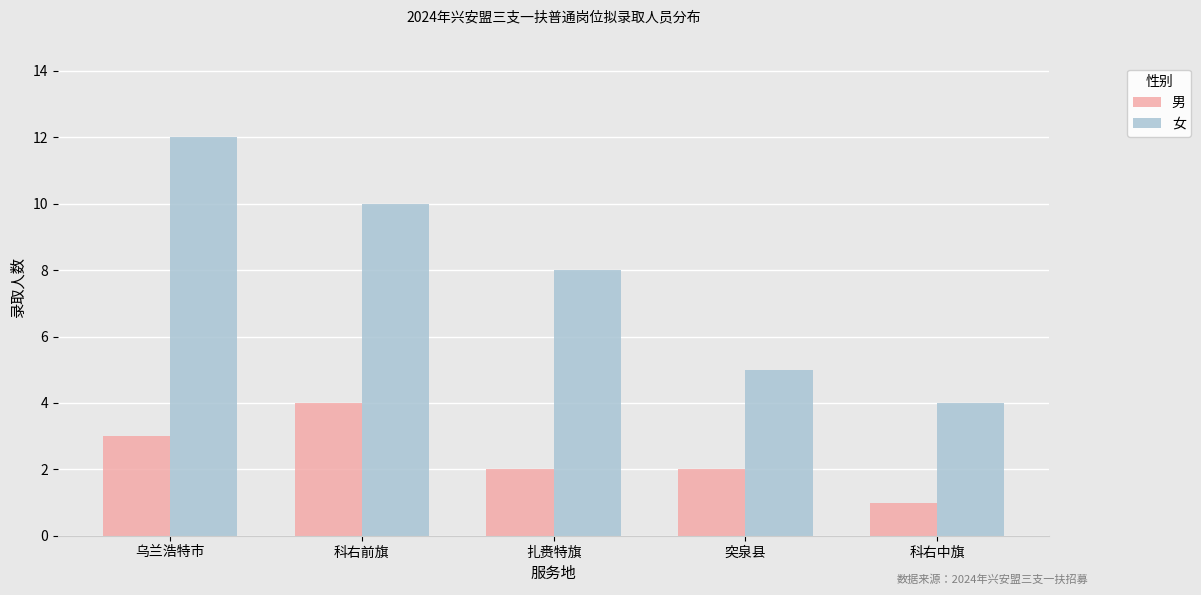

Is it true that 女 equals 8 at 突泉县?

False